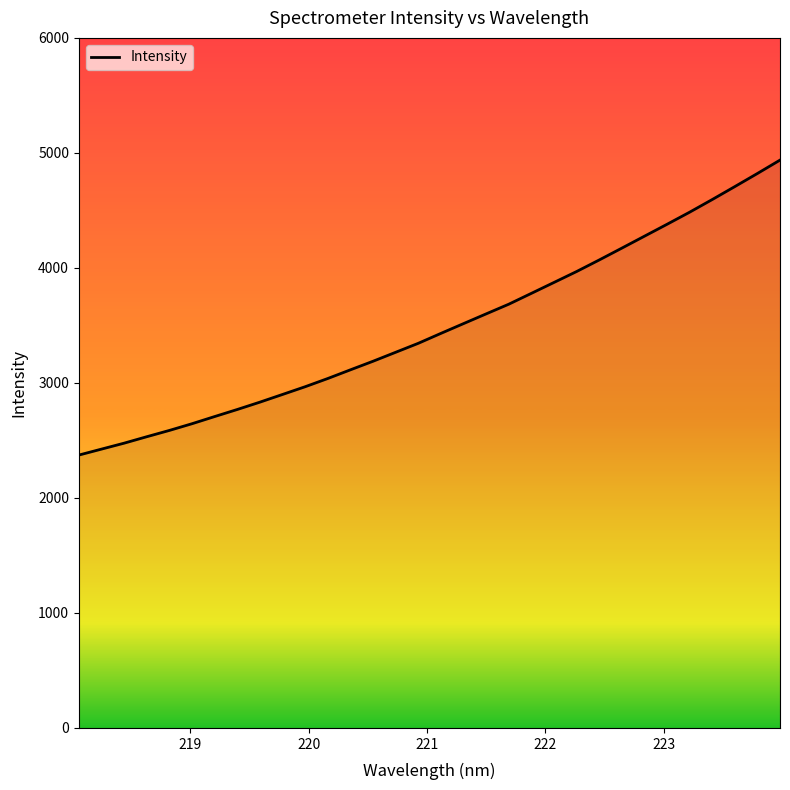

What is the smallest value displayed?

2372.6